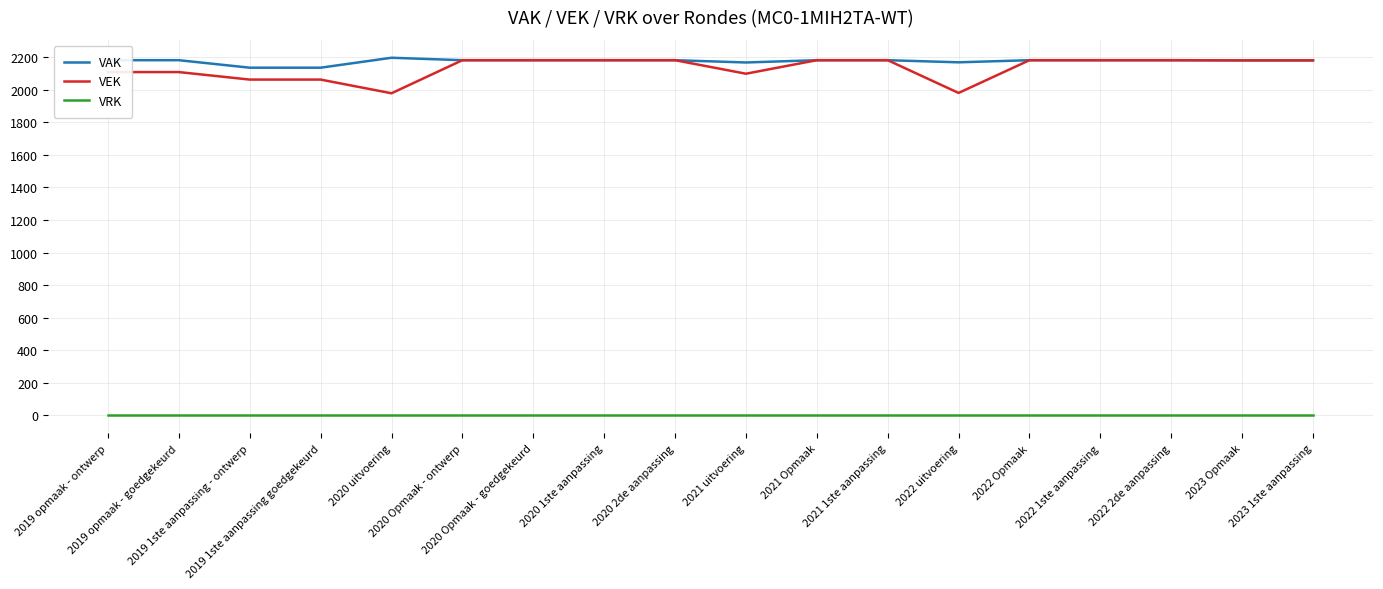

Which series has the widest spread of values?

VEK